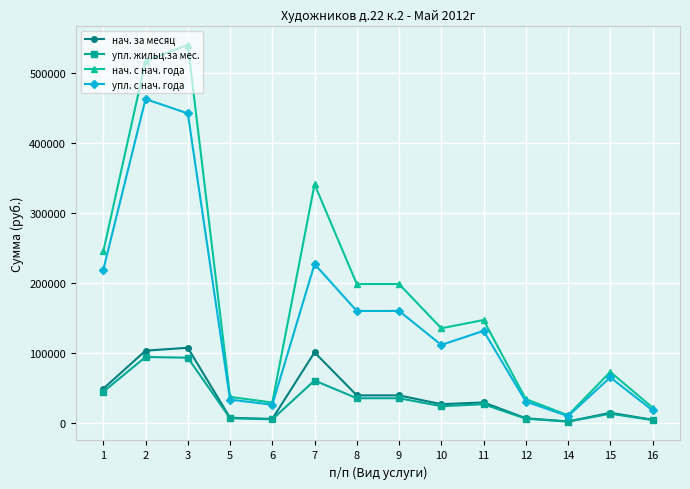

Which series has the largest total across all categories?

нач. с нач. года